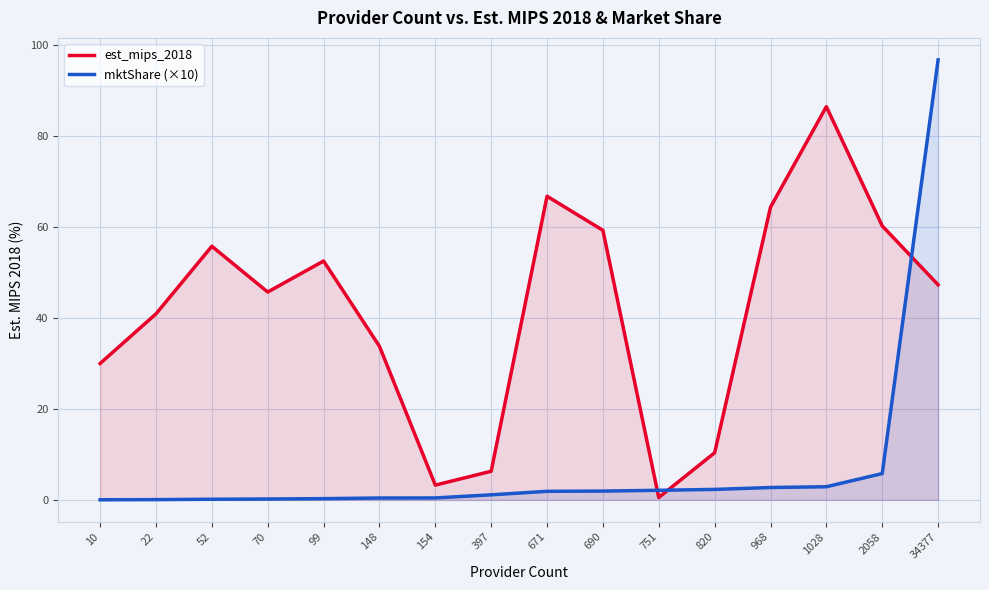

At which label does mktShare (×10) reach its peak?

34377